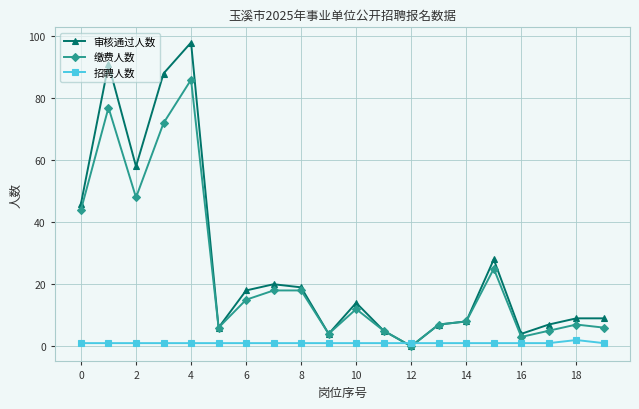

Which series has the widest spread of values?

审核通过人数